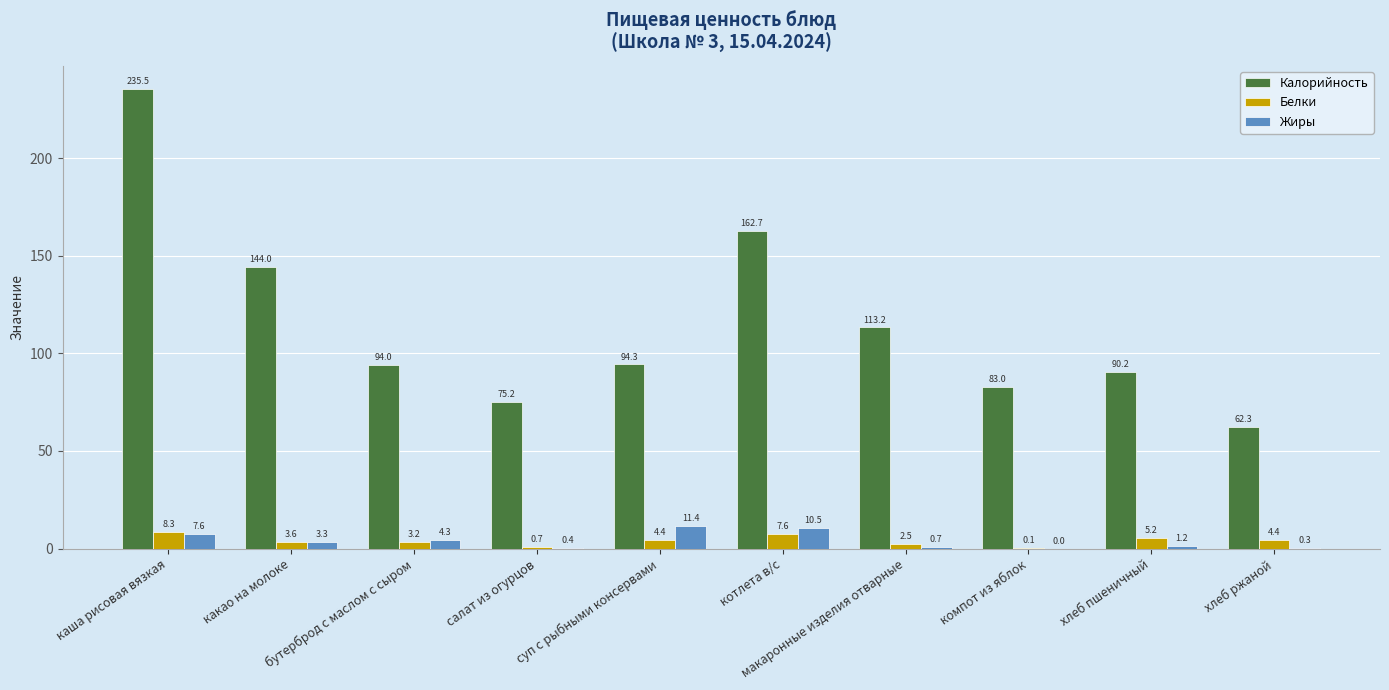

Which series has the largest total across all categories?

Калорийность